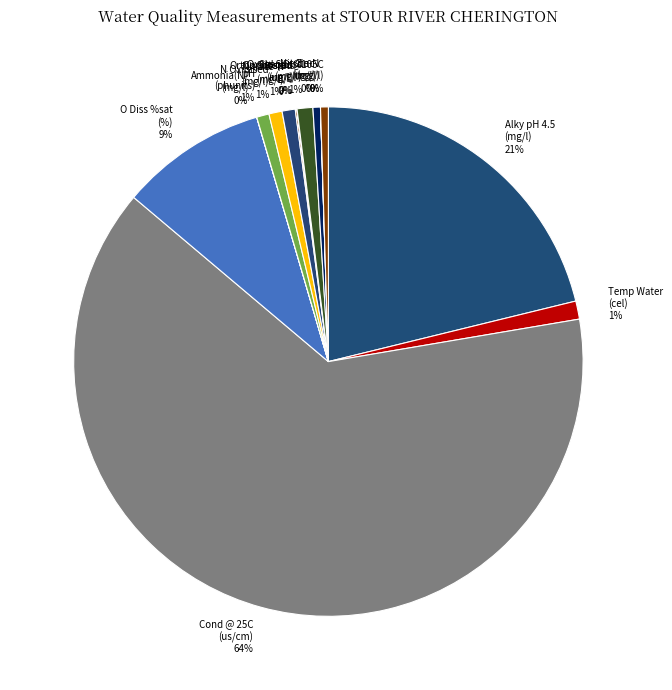

True or false: Alky pH 4.5 (mg/l) accounts for 21% of the total.

True